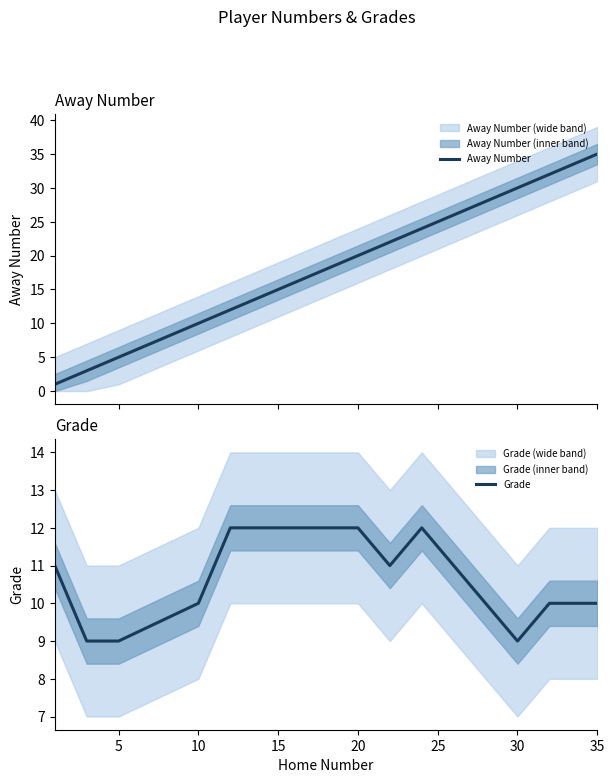

What is the highest value of the Away Number series?

35